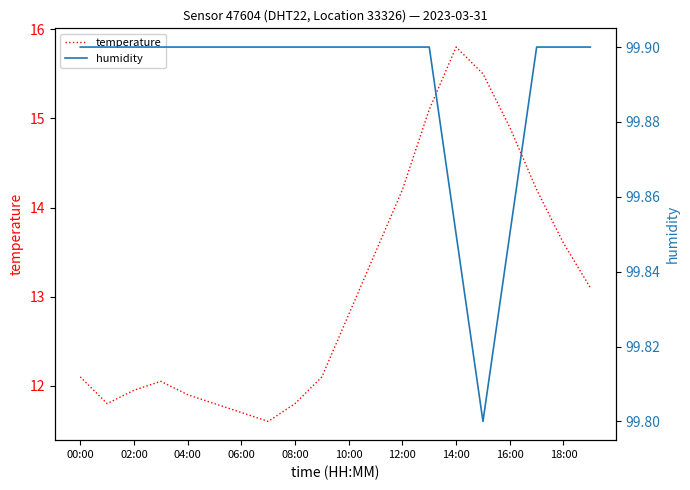

Where does the temperature series first go above 12?

00:00